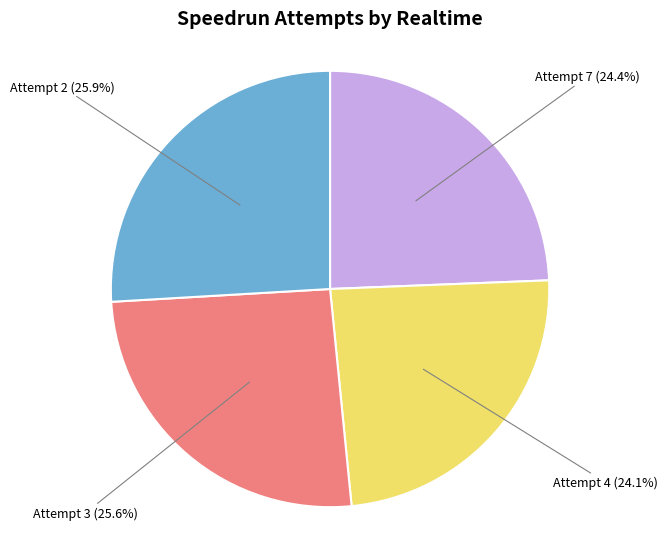

Does any single category account for the majority?

No